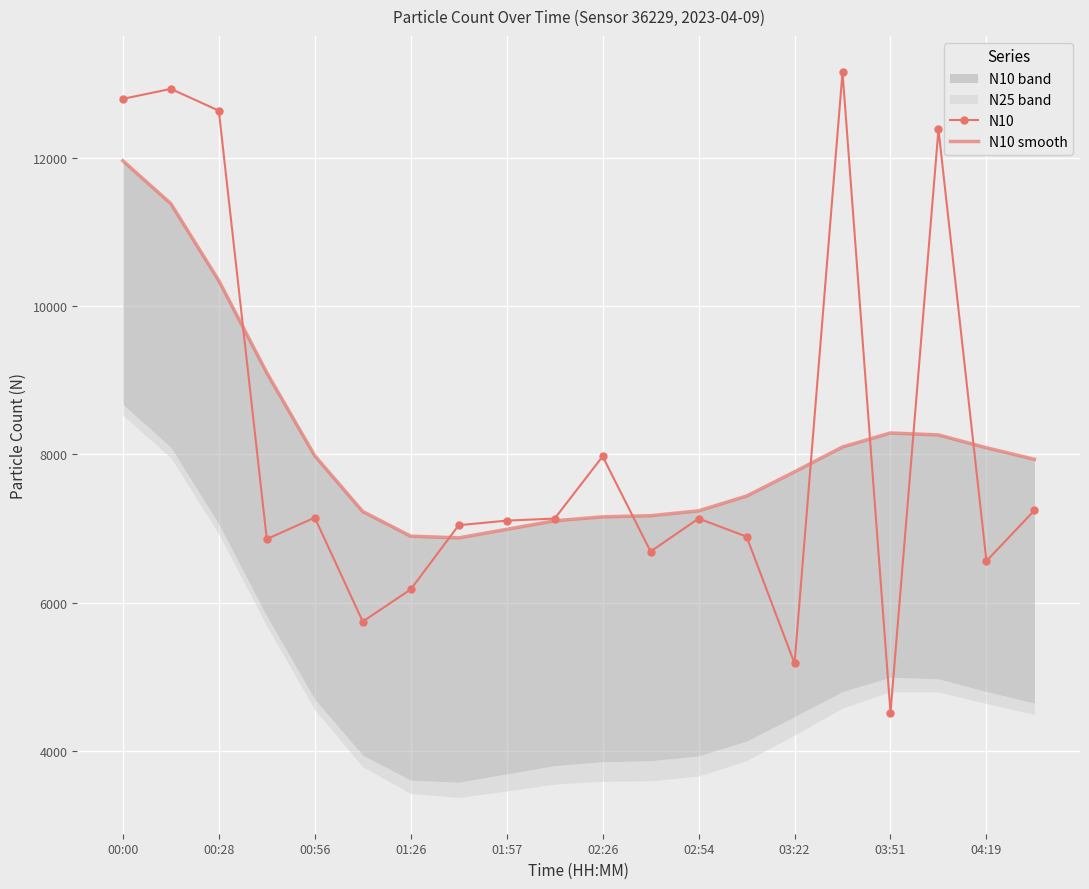

List the series in order of their peak value, lowest first.

N10 smooth, N10